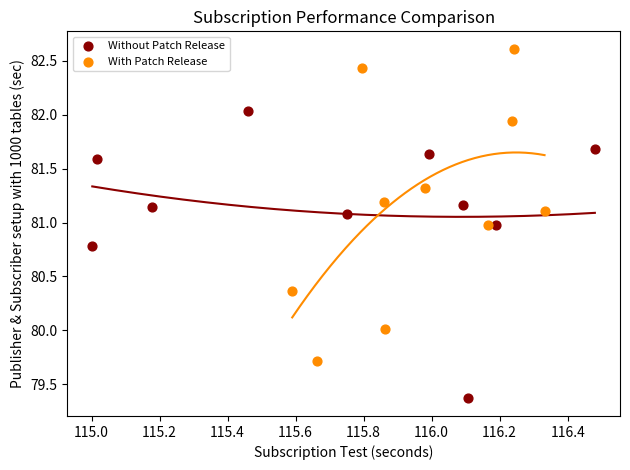

Which series has the widest spread of Y values?

With Patch Release